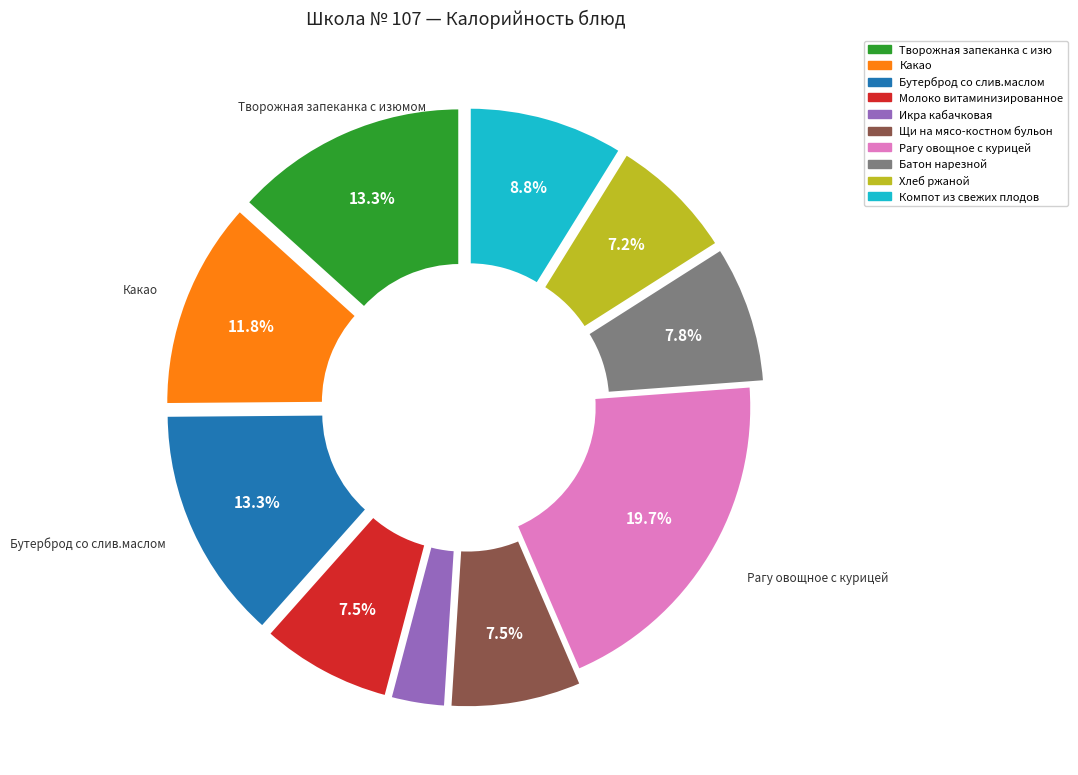

Does any single category account for the majority?

No